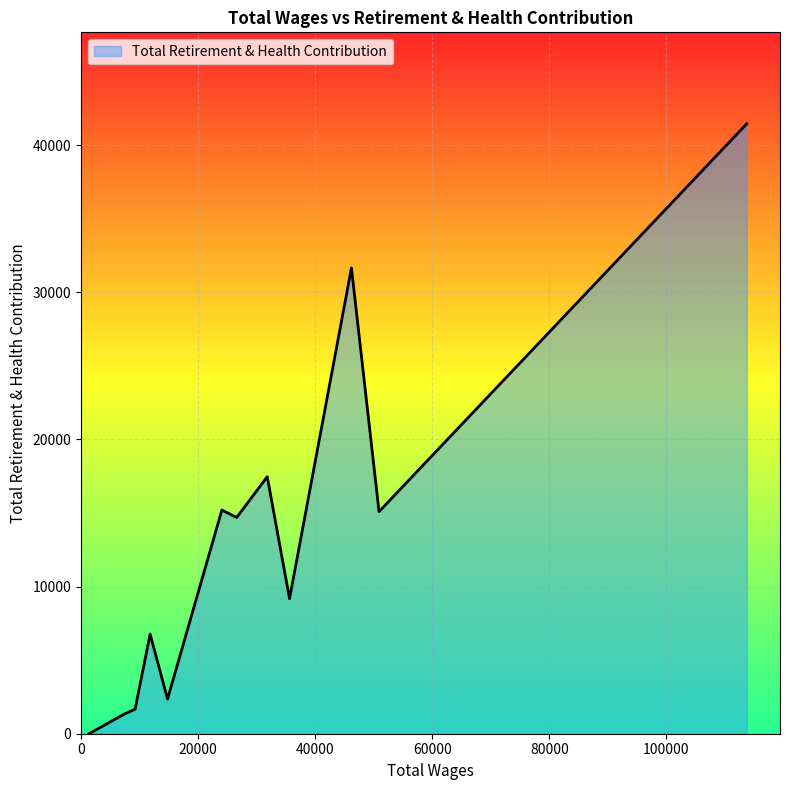

What is the greatest value displayed?

41451